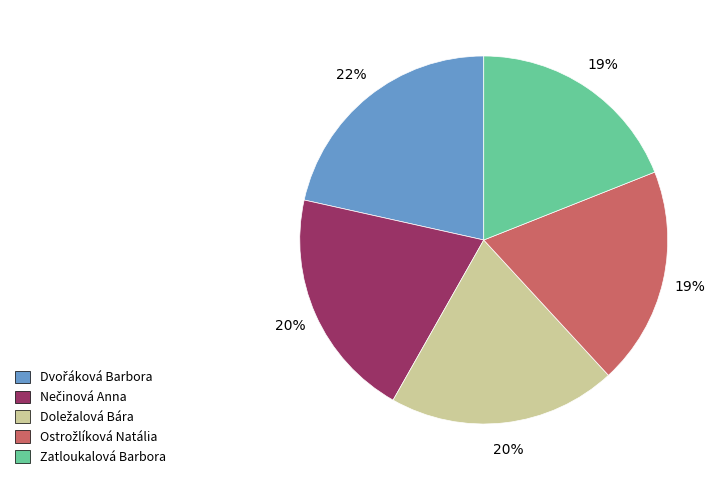

To the nearest percent, what is the difference between the largest and smallest slice percentages?

3%